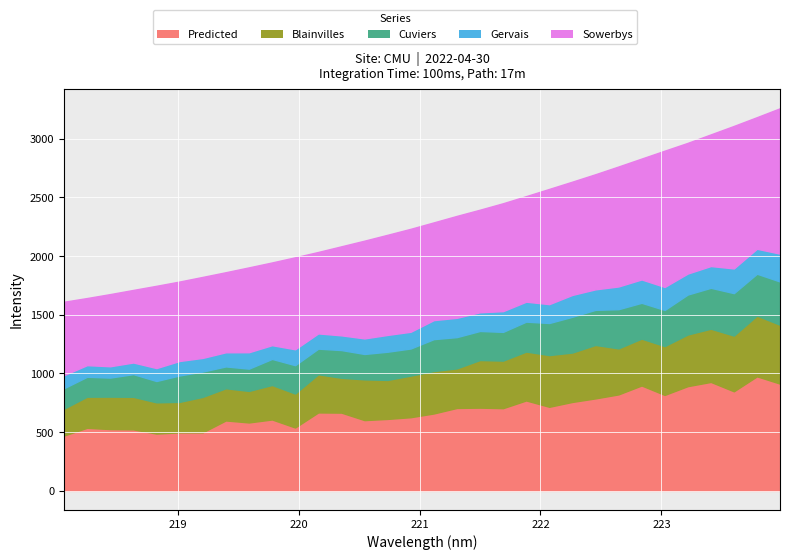

Approximately how many times larger is the value at 31 compared to 26?

1.1